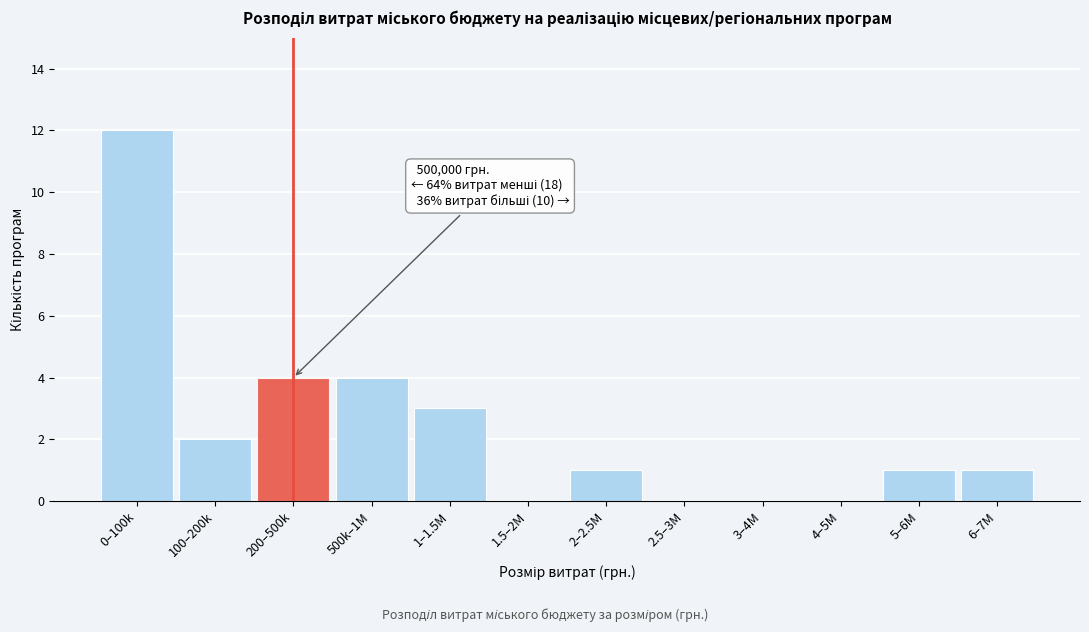

Reading right to left, extract all data points from this chart.

6–7M=1	5–6M=1	4–5M=0	3–4M=0	2.5–3M=0	2–2.5M=1	1.5–2M=0	1–1.5M=3	500k–1M=4	200–500k=4	100–200k=2	0–100k=12